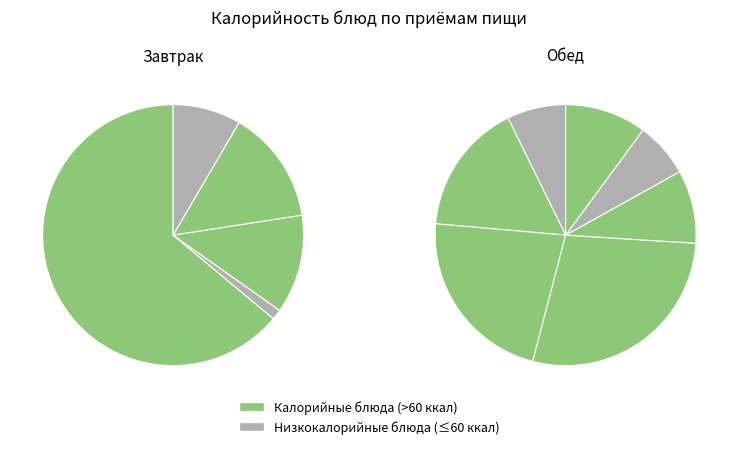

To the nearest percent, what is the difference between the largest and smallest slice percentages?

26%